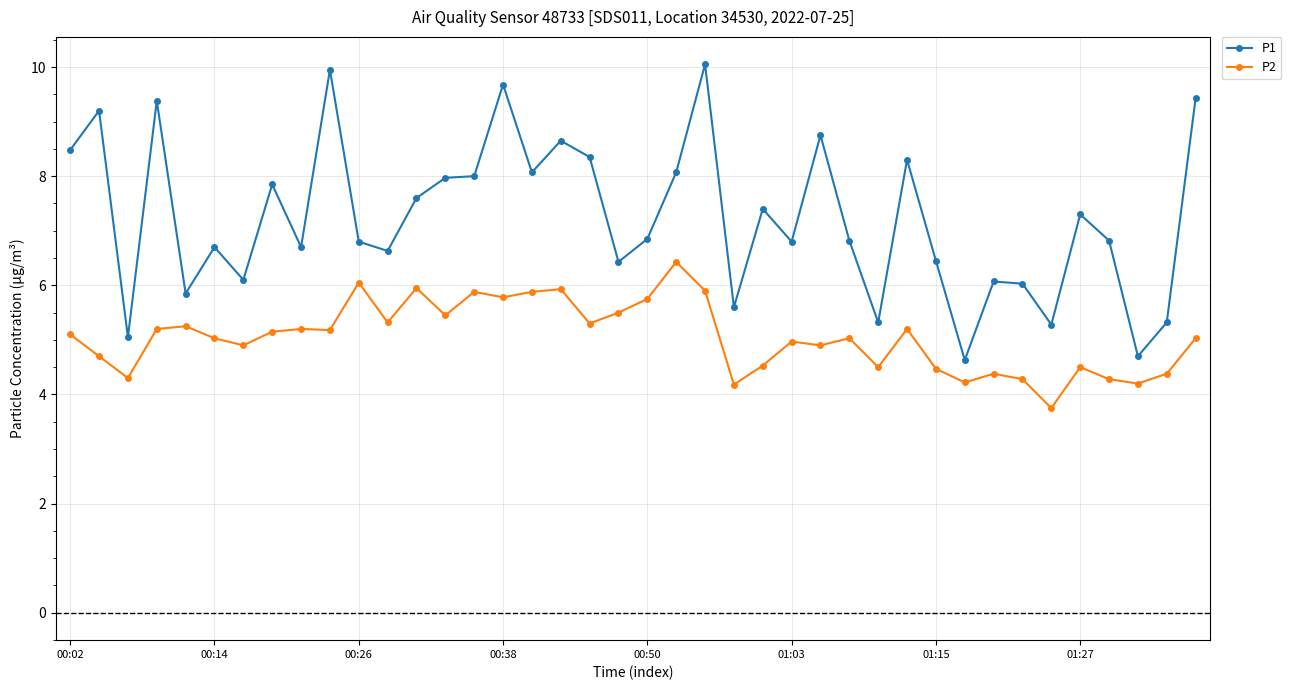

Does the chart display data point markers on the line(s)?

Yes